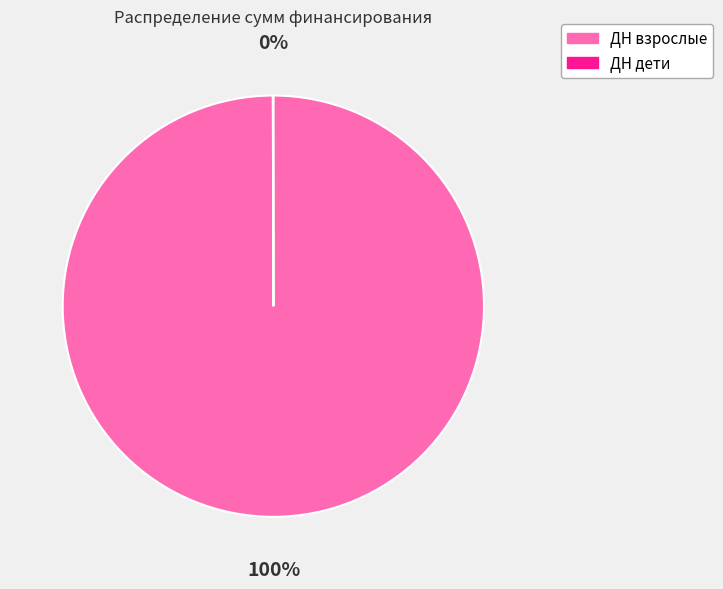

What is the largest slice in the pie chart?

ДН взрослые